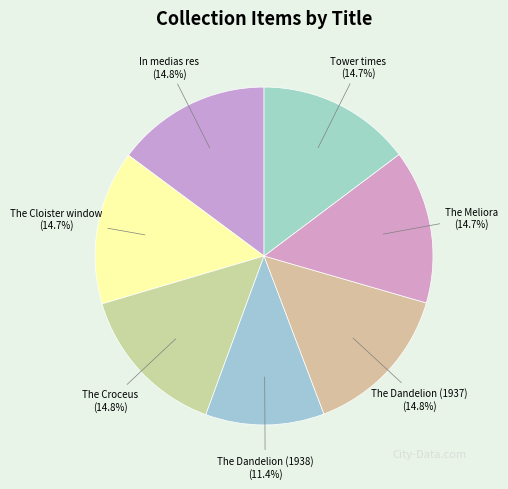

What percentage is the The Cloister window slice, to the nearest percent?

15%